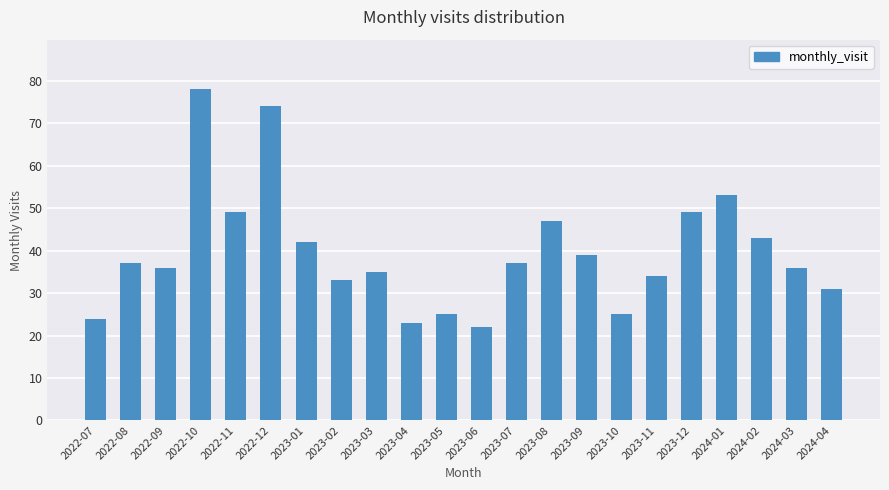

Are the bars grouped side by side (vs. stacked)?

No